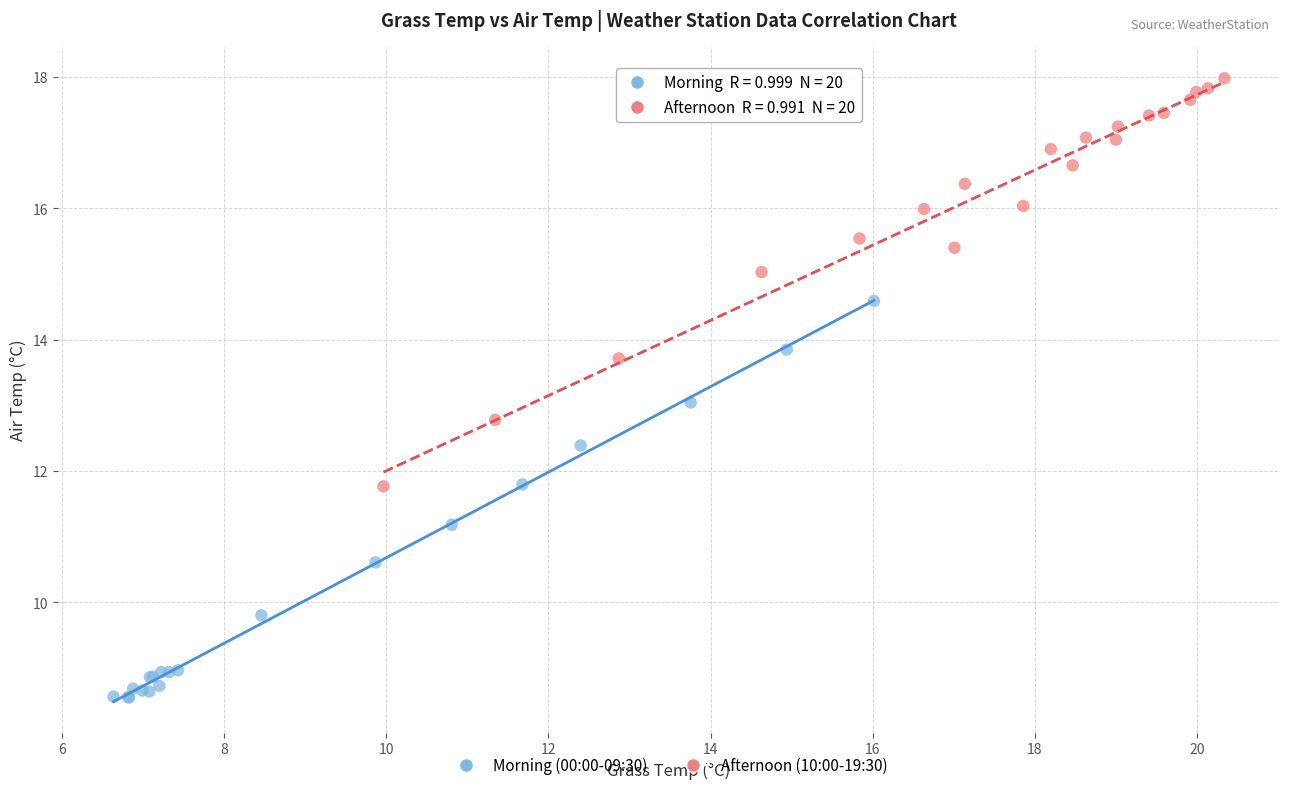

What are all the series names shown in the legend?

Morning (00:00-09:30), Afternoon (10:00-19:30)